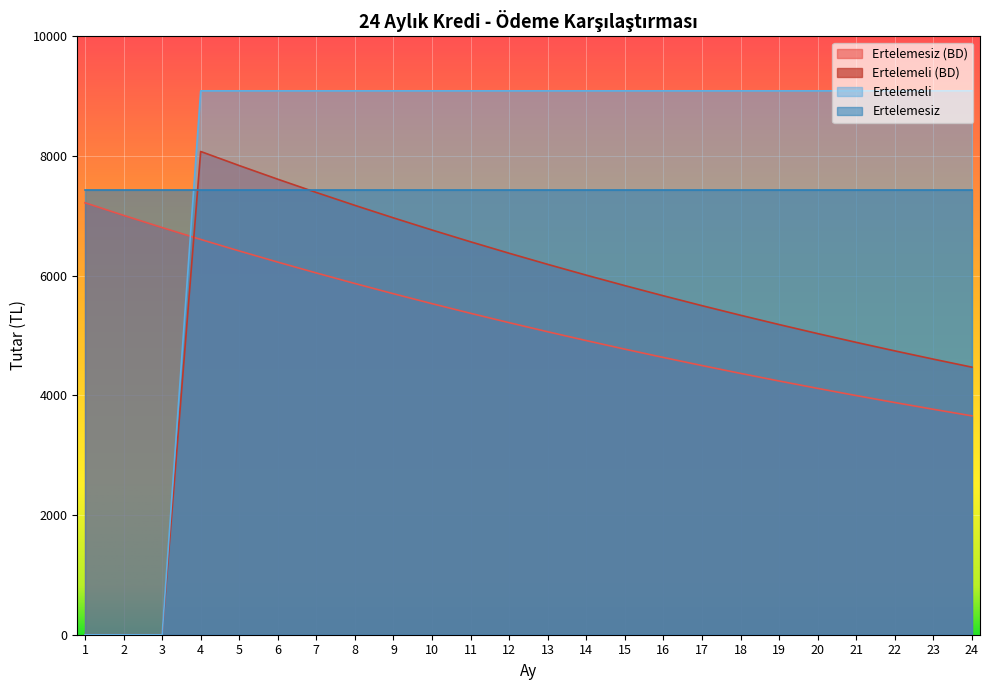

How many intersections are there between Ertelemesiz (BD) and Ertelemeli?

1